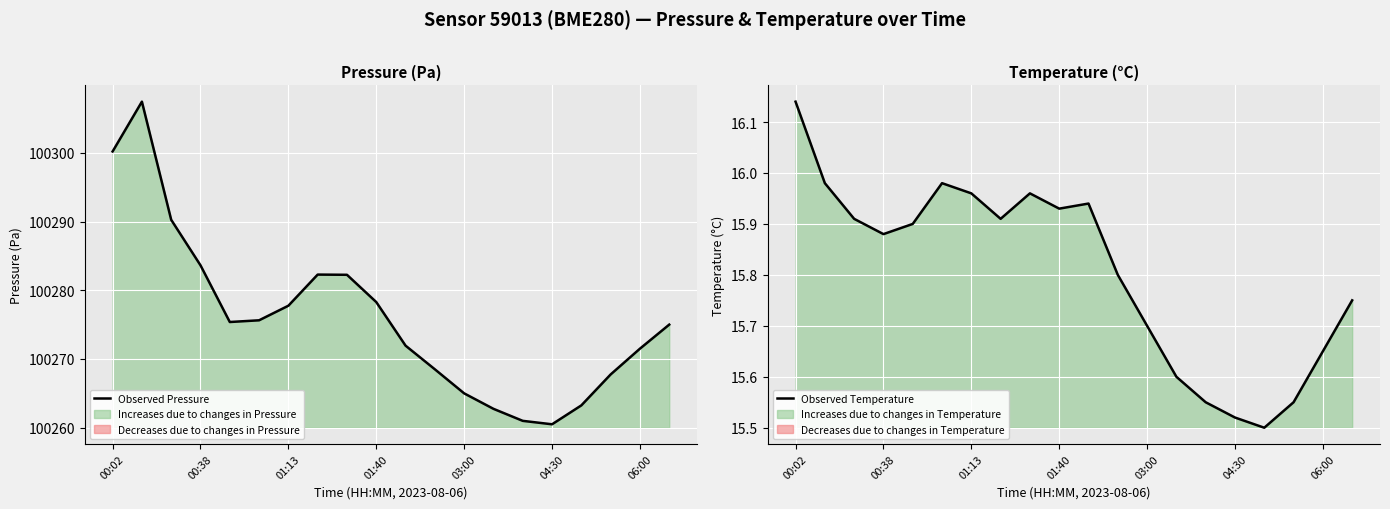

What is the sum of all Observed Pressure values?

2005520.3